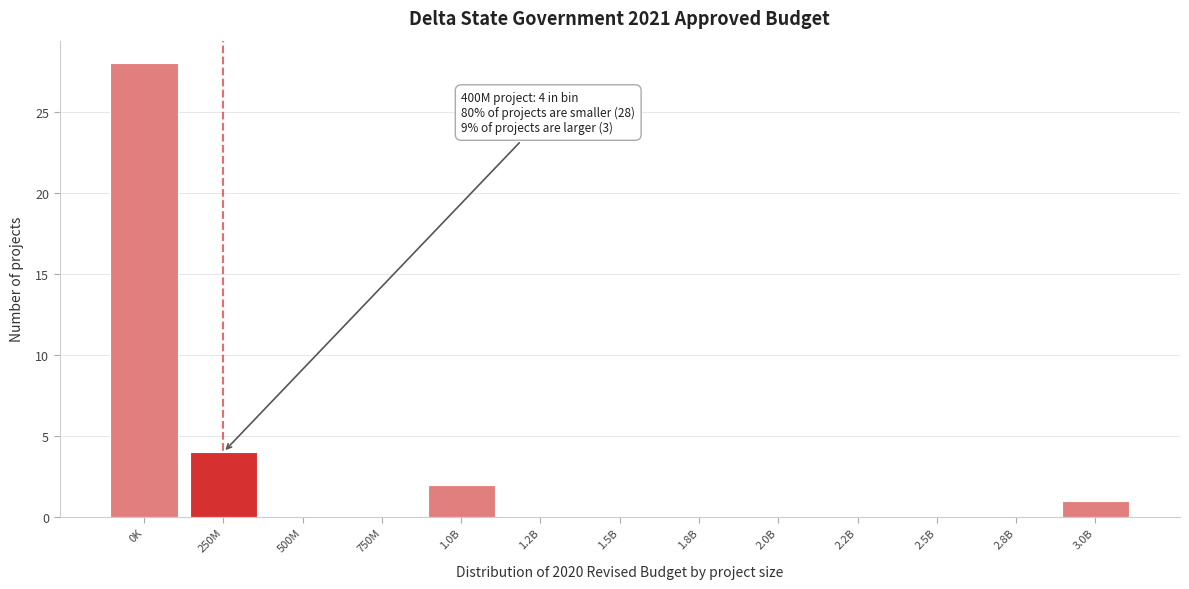

Reading right to left, transcribe all the data shown in this chart.

3.0B=1	2.8B=0	2.5B=0	2.2B=0	2.0B=0	1.8B=0	1.5B=0	1.2B=0	1.0B=2	750M=0	500M=0	250M=4	0K=28